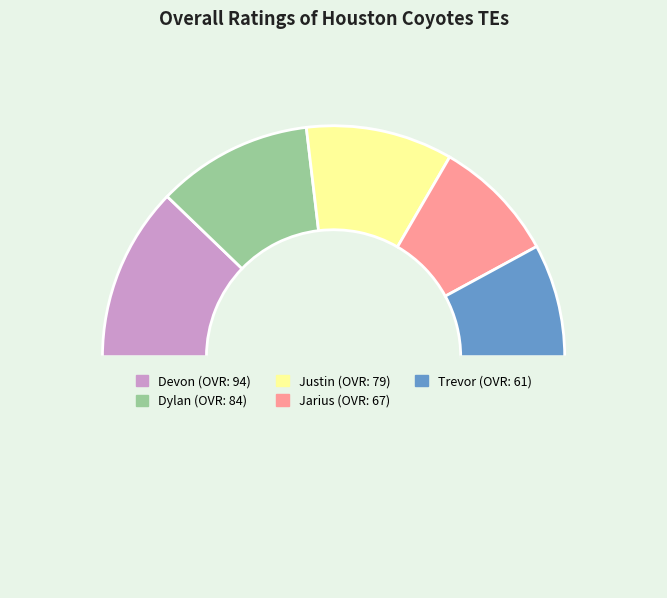

How many segments does this pie chart have?

6